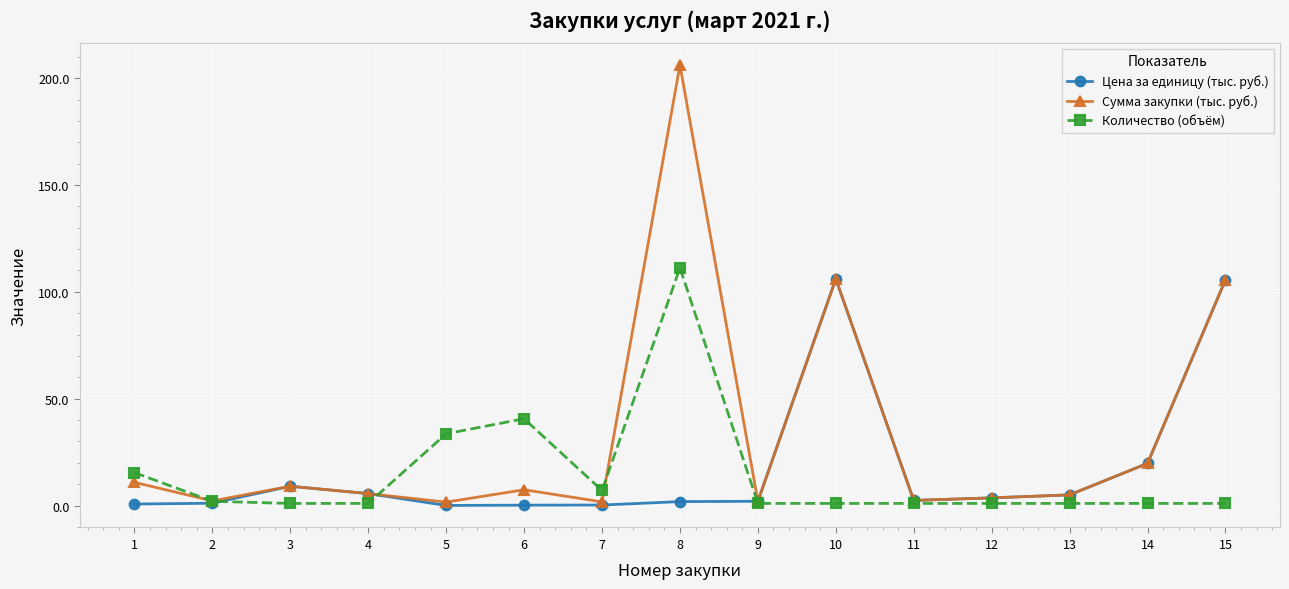

What is the difference between the maximum and minimum values in the Цена за единицу (тыс. руб.) series?

106.0